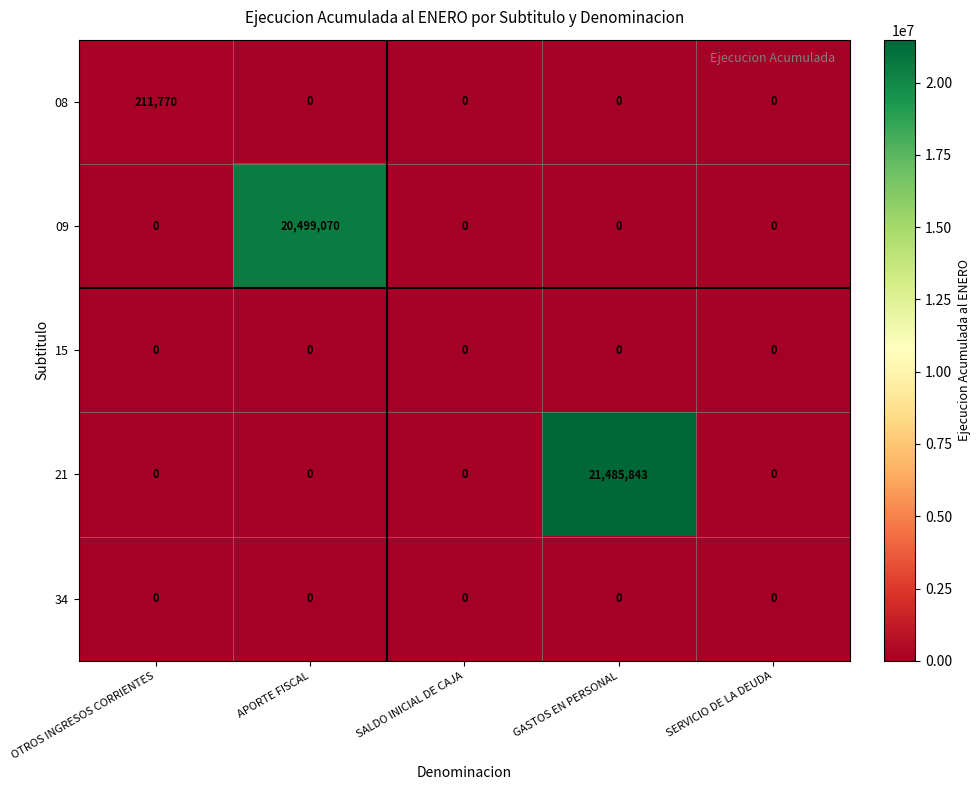

Reading left to right, what are all the values shown in this chart?

08: 211770	0	0	0	0
09: 0	20499070	0	0	0
15: 0	0	0	0	0
21: 0	0	0	21485843	0
34: 0	0	0	0	0